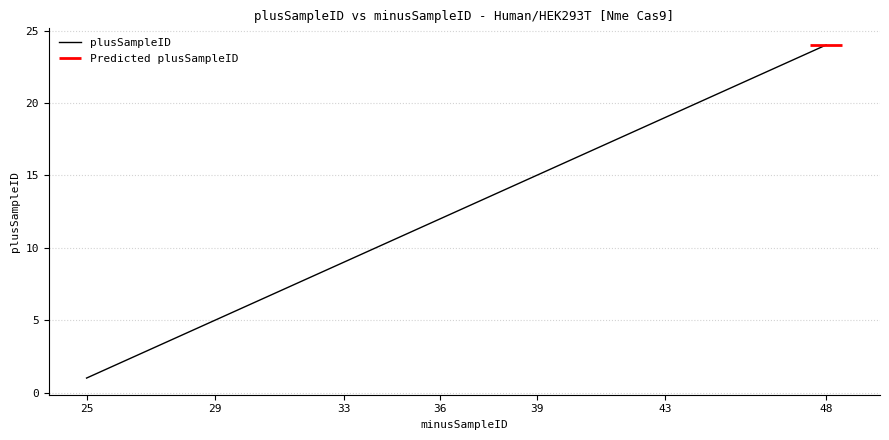

List the labels in order of value, largest first.

48, 47, 46, 45, 44, 43, 42, 39, 37, 36, 35, 34, 33, 32, 31, 30, 29, 28, 27, 26, 25